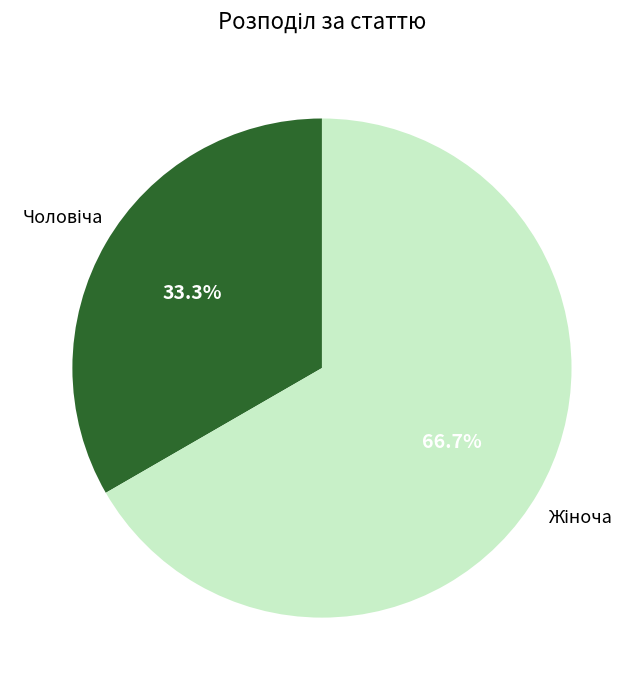

Is there a majority slice in this chart?

Yes